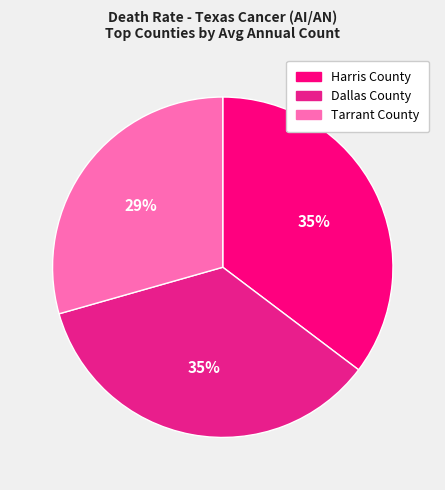

Count the number of slices in the pie.

3